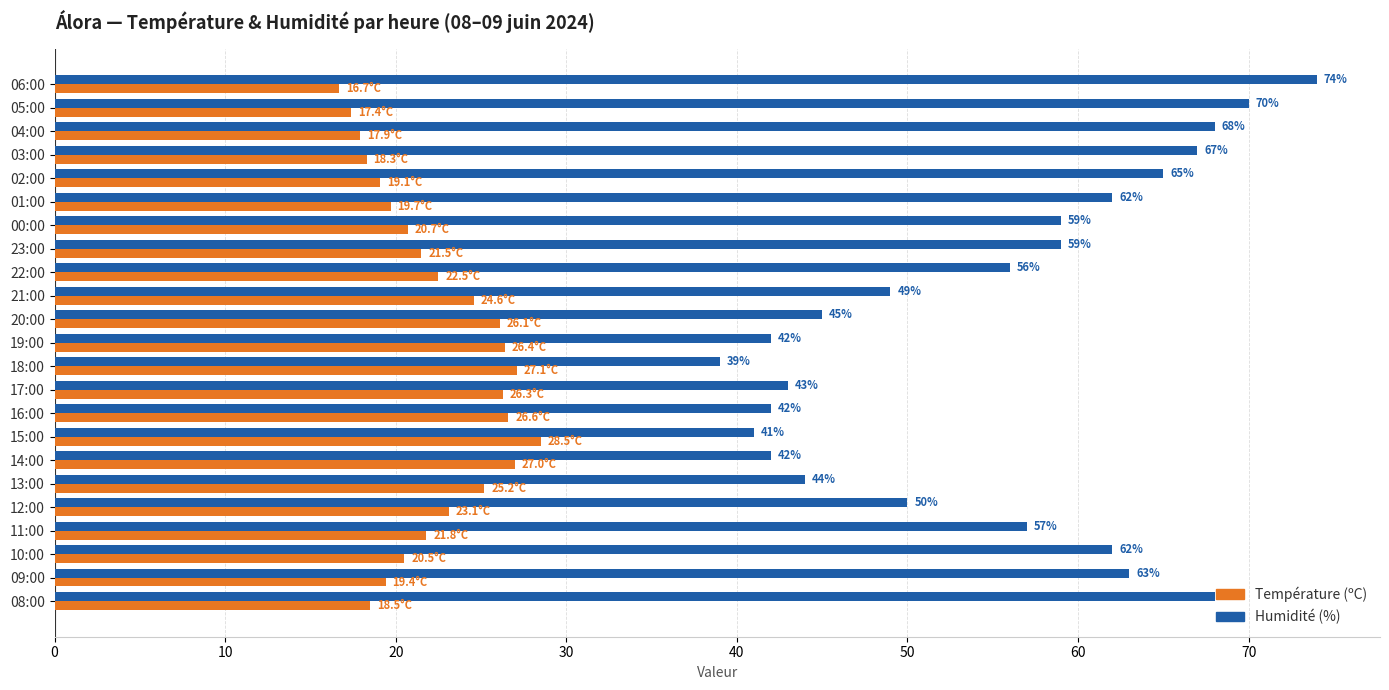

The value of Humidité (%) at 01:00 is 62.0. True or false?

True